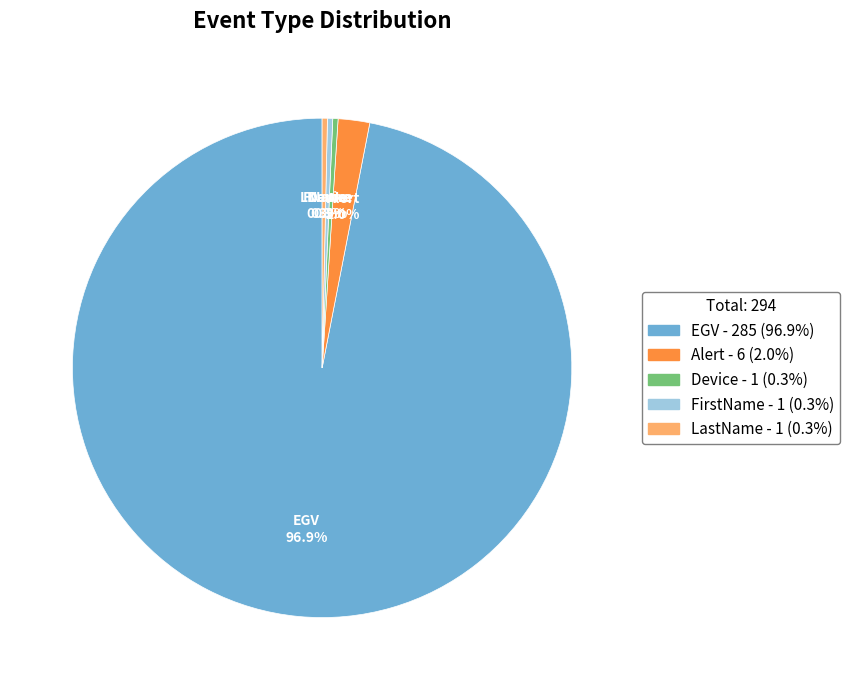

Does any single category account for the majority?

Yes